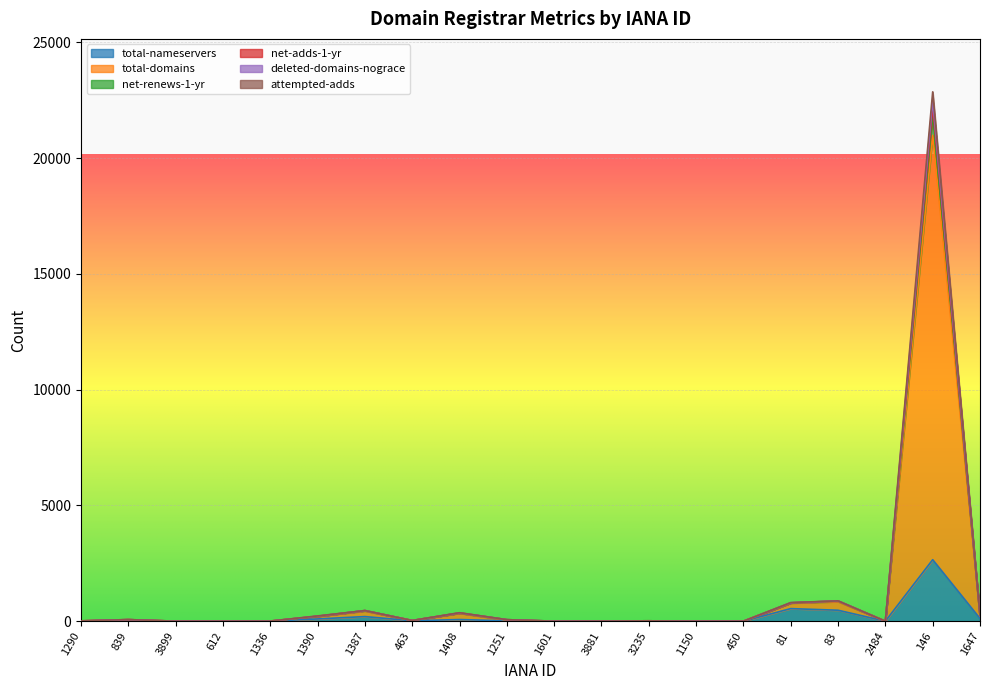

Rank the categories by total-domains value from lowest to highest.

3899, 612, 1601, 1150, 450, 2484, 1336, 3881, 1290, 3235, 463, 1251, 839, 1390, 1647, 1408, 1387, 81, 83, 146